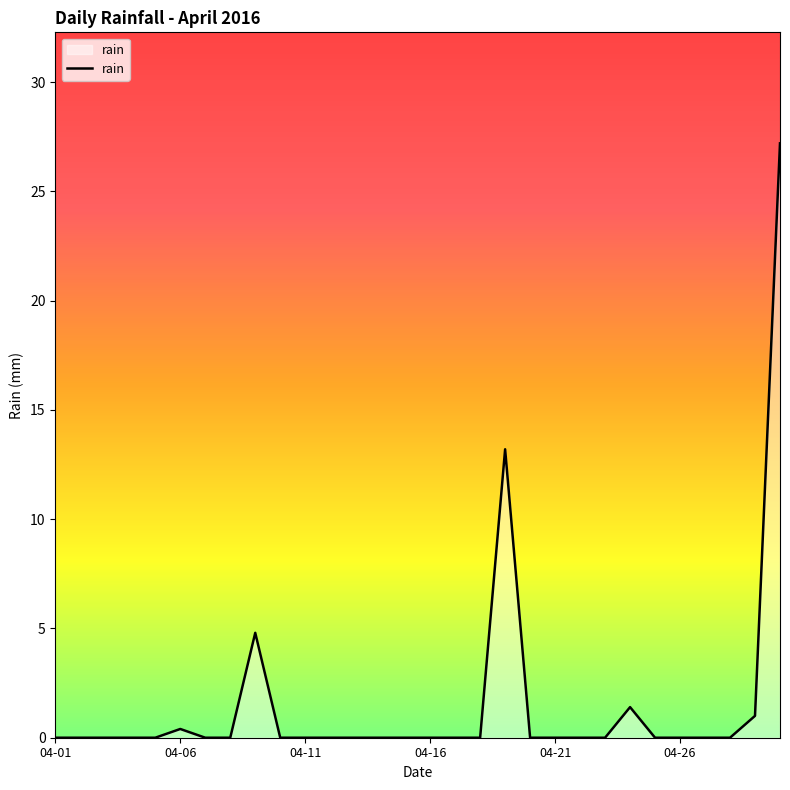

What is the maximum value shown in the chart?

27.2